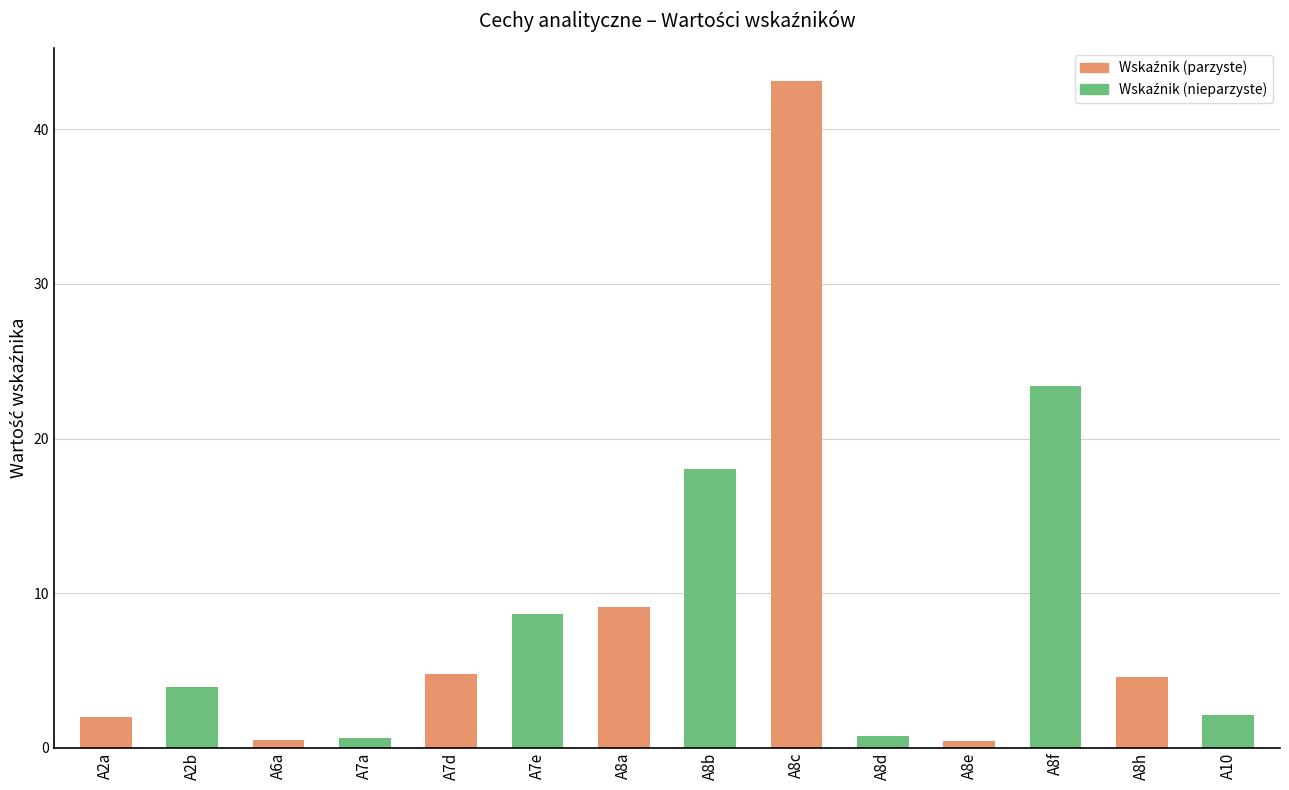

What is the sum of the values at A7d and A8b?

22.8